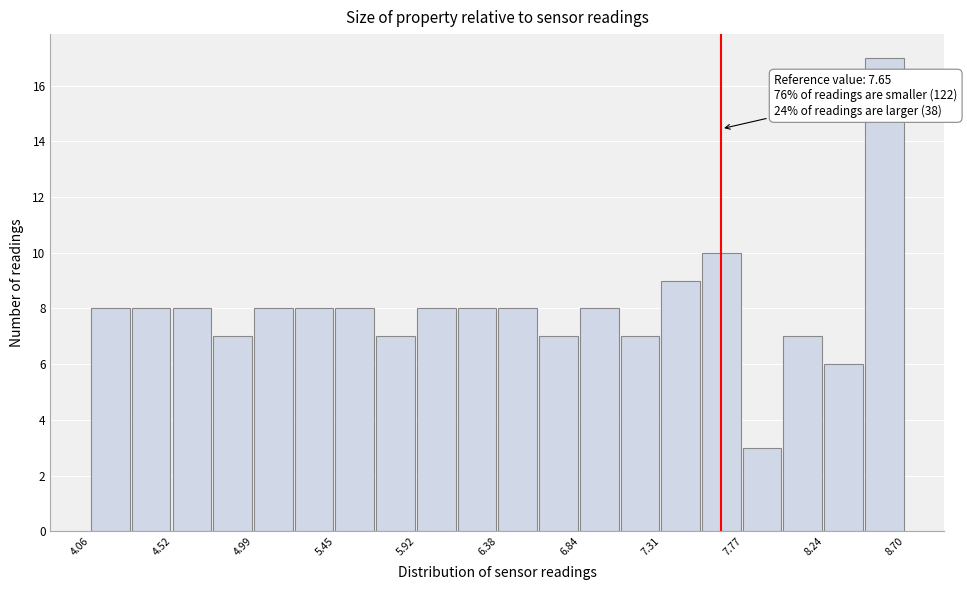

Over which range of the x-axis is the bar tallest?

8.45 to 8.70